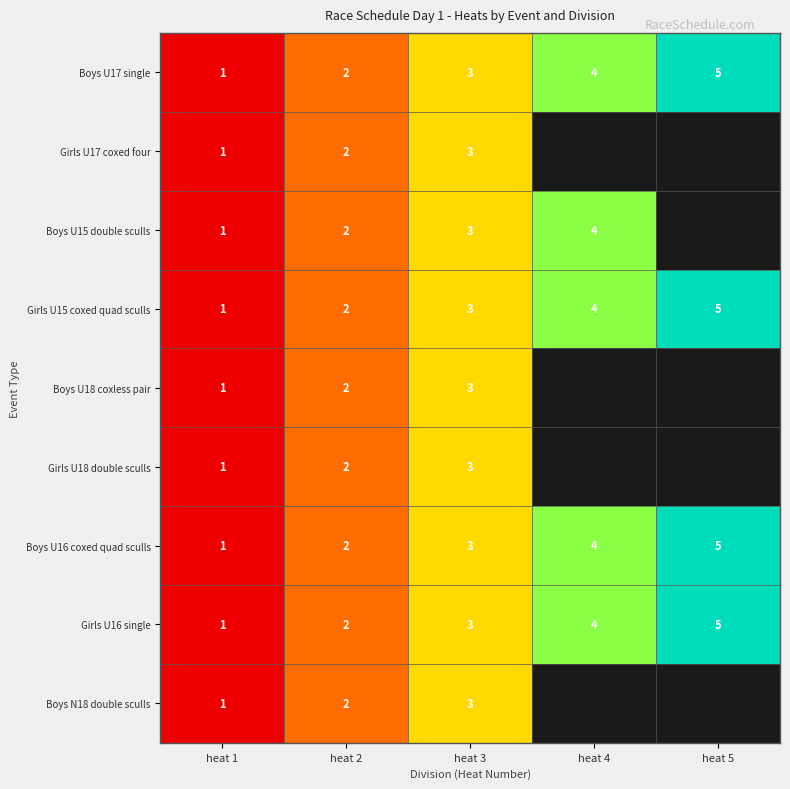

Which has a higher value, heat 1 or heat 3?

heat 3